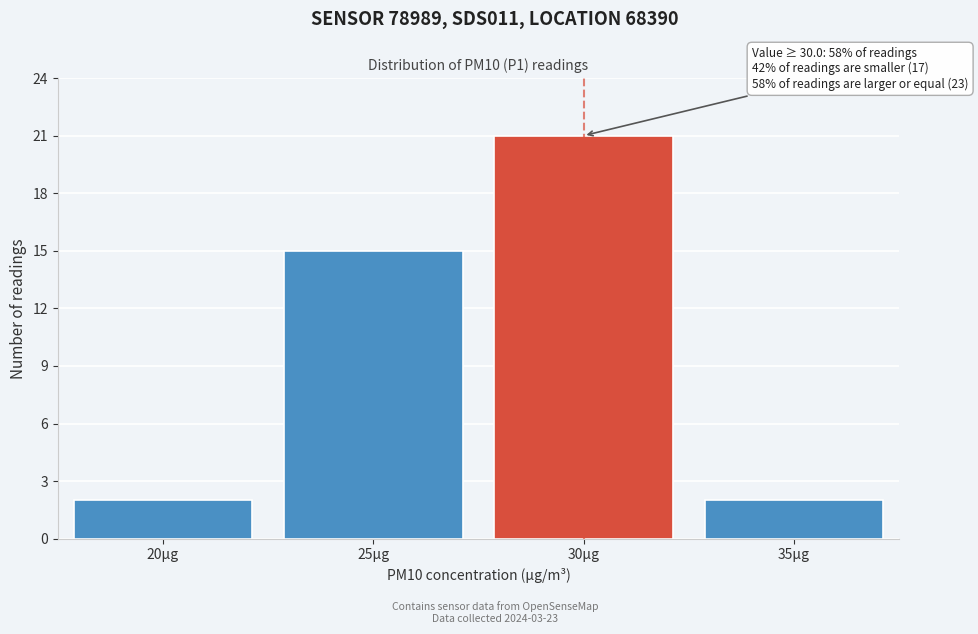

Reading left to right, extract all data points from this chart.

20µg=2	25µg=15	30µg=21	35µg=2